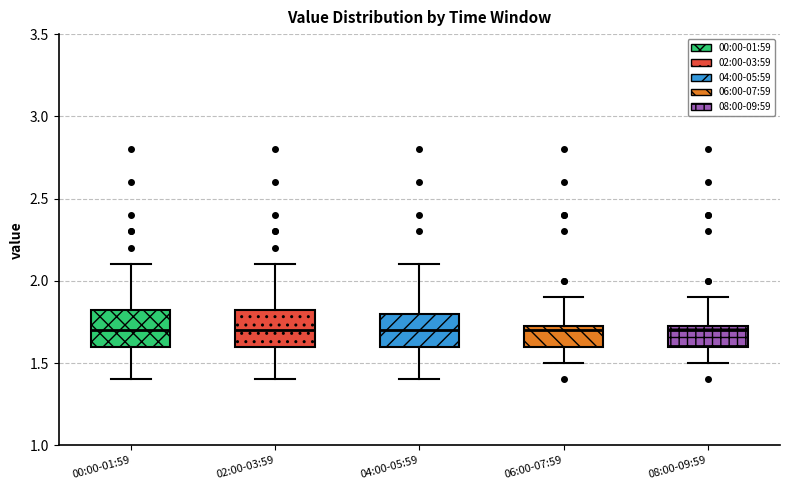

Reading left to right, read every box against the y-axis: the position of its median line, the range the box covers, and the ends of its whiskers. The values are not printed on the chart, so give them approximately, as read against the axis.

00:00-01:59: median 1.70, box 1.60 to 1.85, whiskers 1.40 to 2.10
02:00-03:59: median 1.70, box 1.60 to 1.85, whiskers 1.40 to 2.10
04:00-05:59: median 1.70, box 1.60 to 1.80, whiskers 1.40 to 2.10
06:00-07:59: median 1.70, box 1.60 to 1.75, whiskers 1.50 to 1.90
08:00-09:59: median 1.70, box 1.60 to 1.75, whiskers 1.50 to 1.90